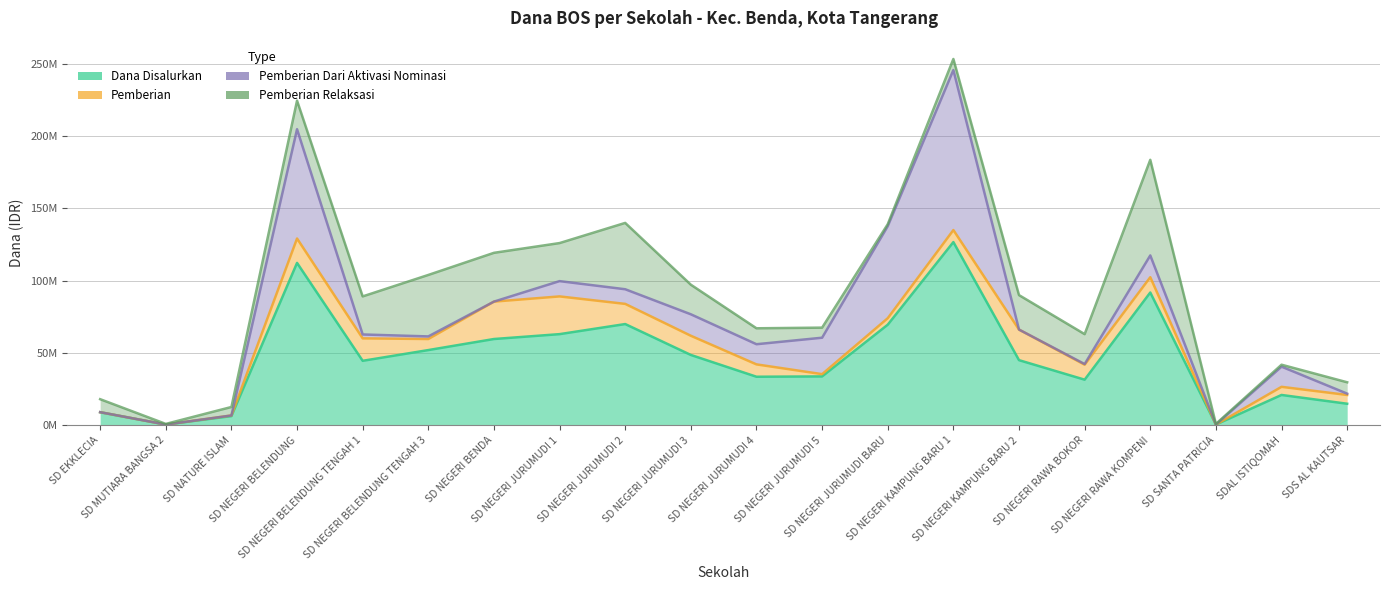

What is the sum of all Pemberian Relaksasi values?

377775000